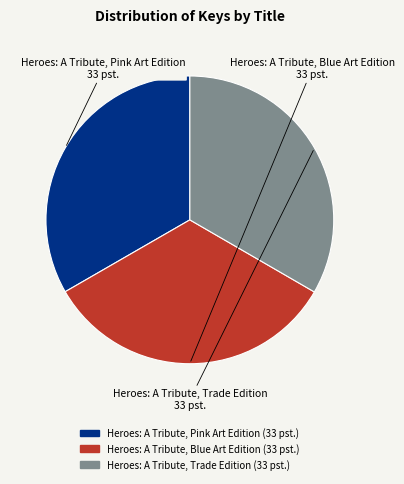

Is there a majority slice in this chart?

No